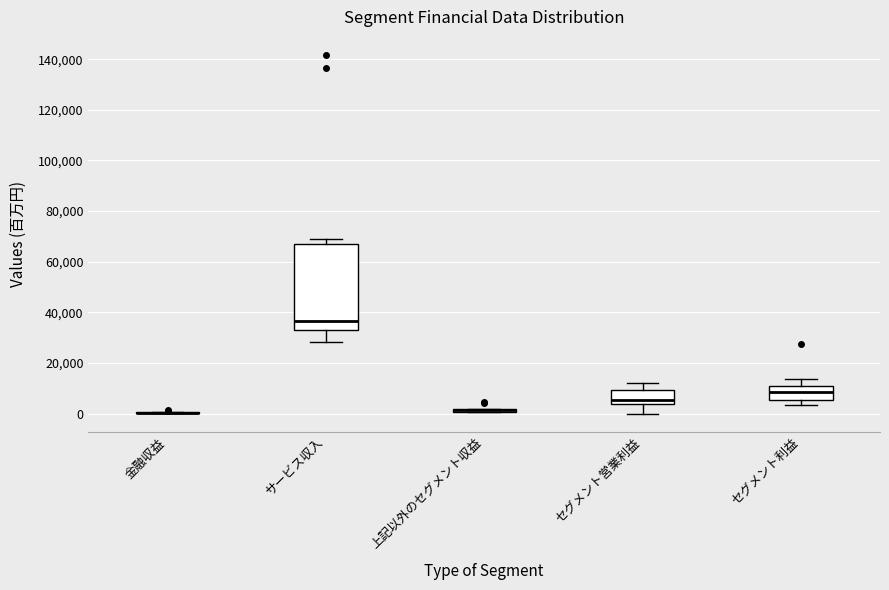

Which box is the tallest, from its lower edge to its upper edge?

サービス収入